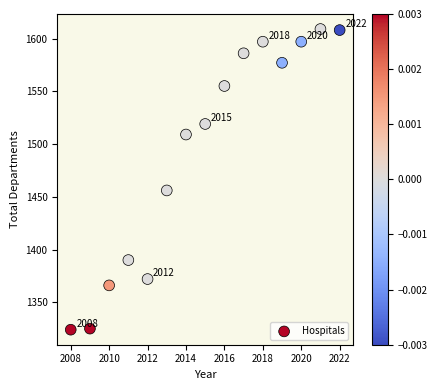

What is the range of Y values (max minus min)?

285